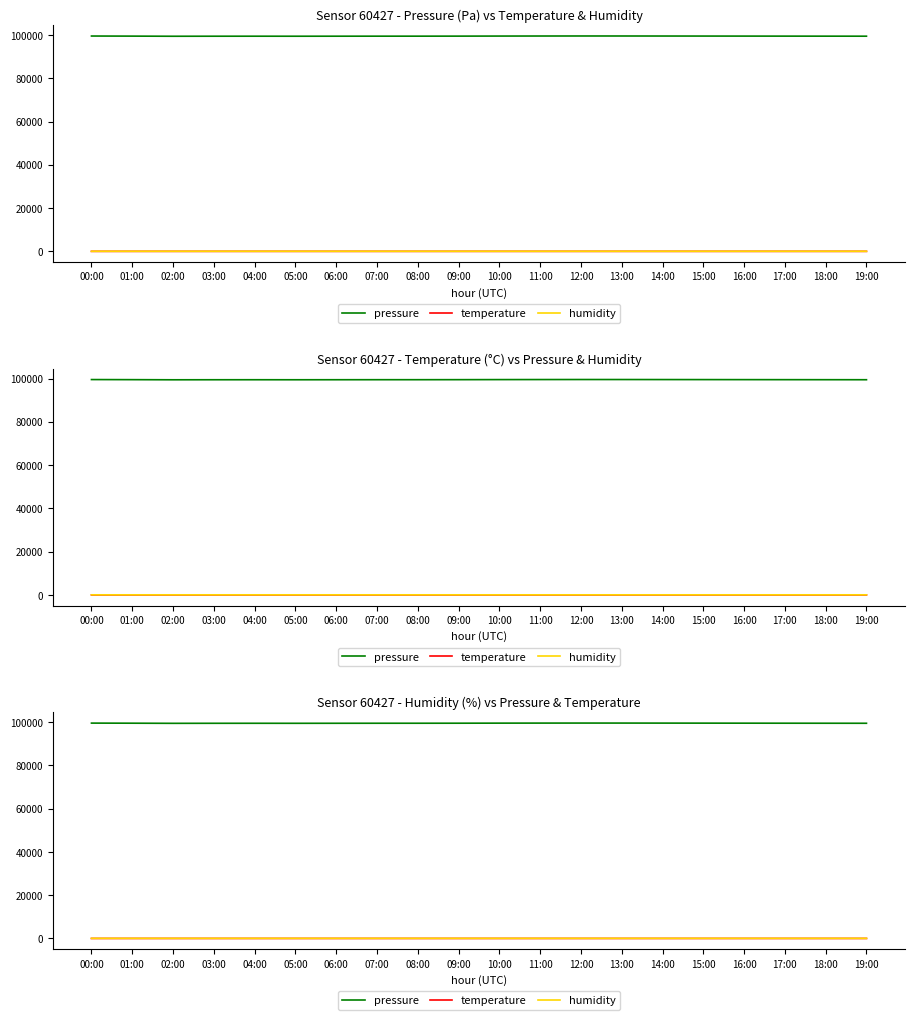

What is the value of the temperature point at the 6th from the left?

24.1